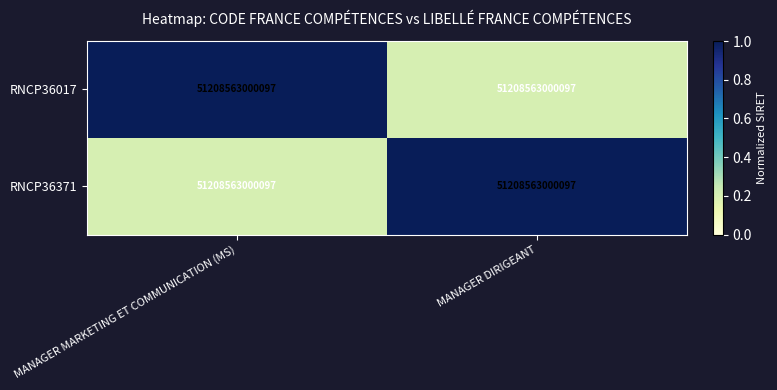

What is the maximum value for RNCP36017?

1.0